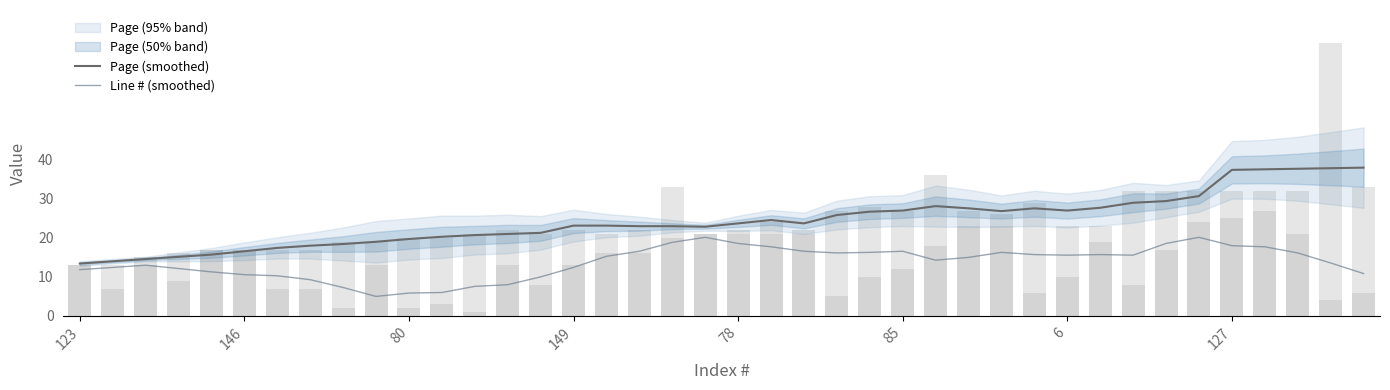

At 28, list the series in order from smallest to largest.

Line # (smoothed), Page (smoothed)